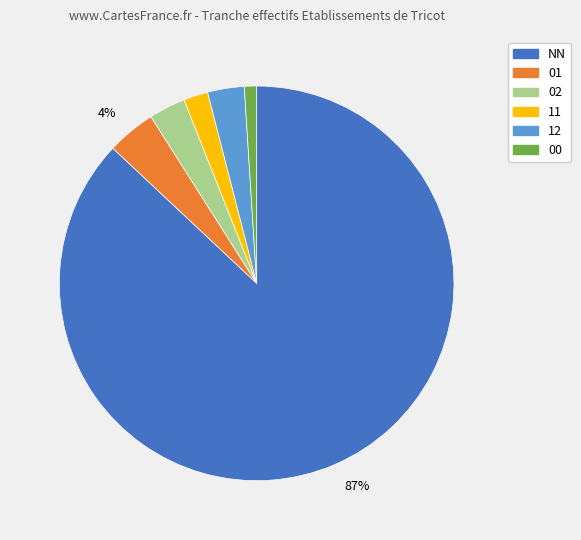

To the nearest percent, what is the difference between the largest and smallest slice percentages?

86%